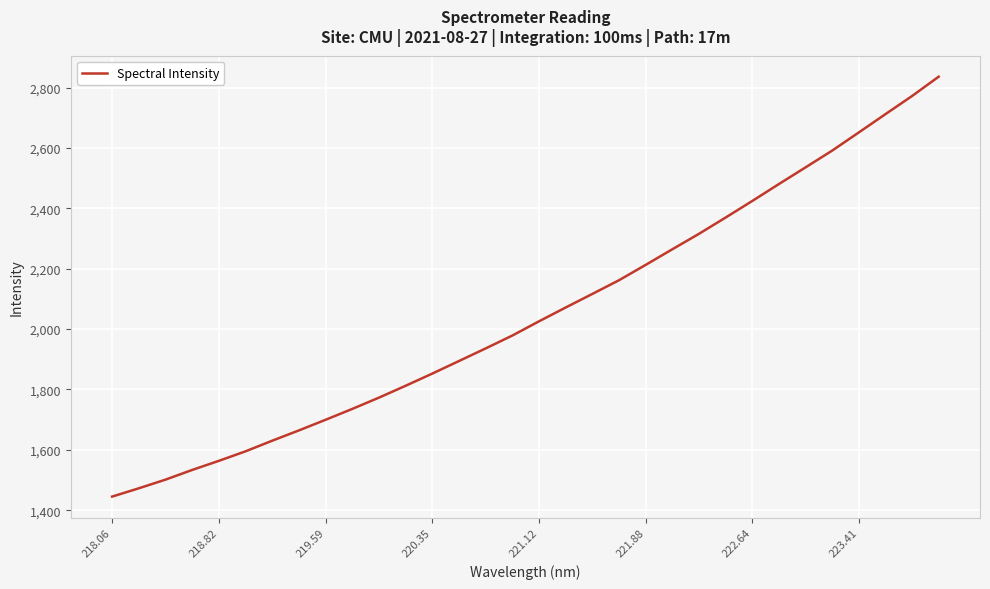

What is the maximum value shown in the chart?

2836.1